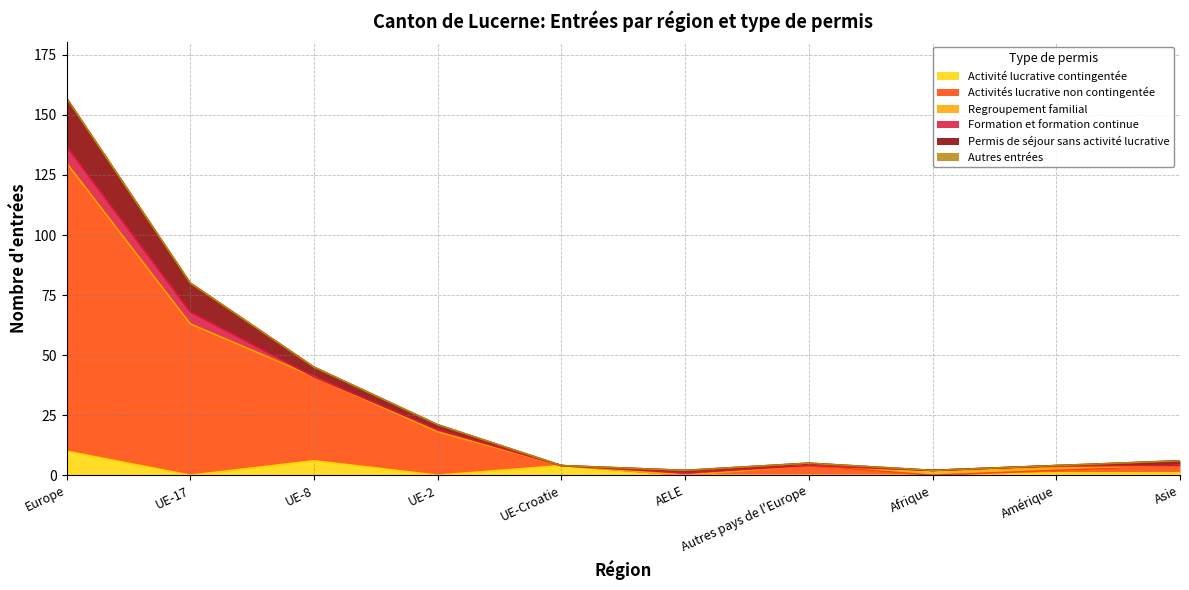

In Permis de séjour sans activité lucrative, how many points are higher than both neighbors (excluding endpoints)?

1